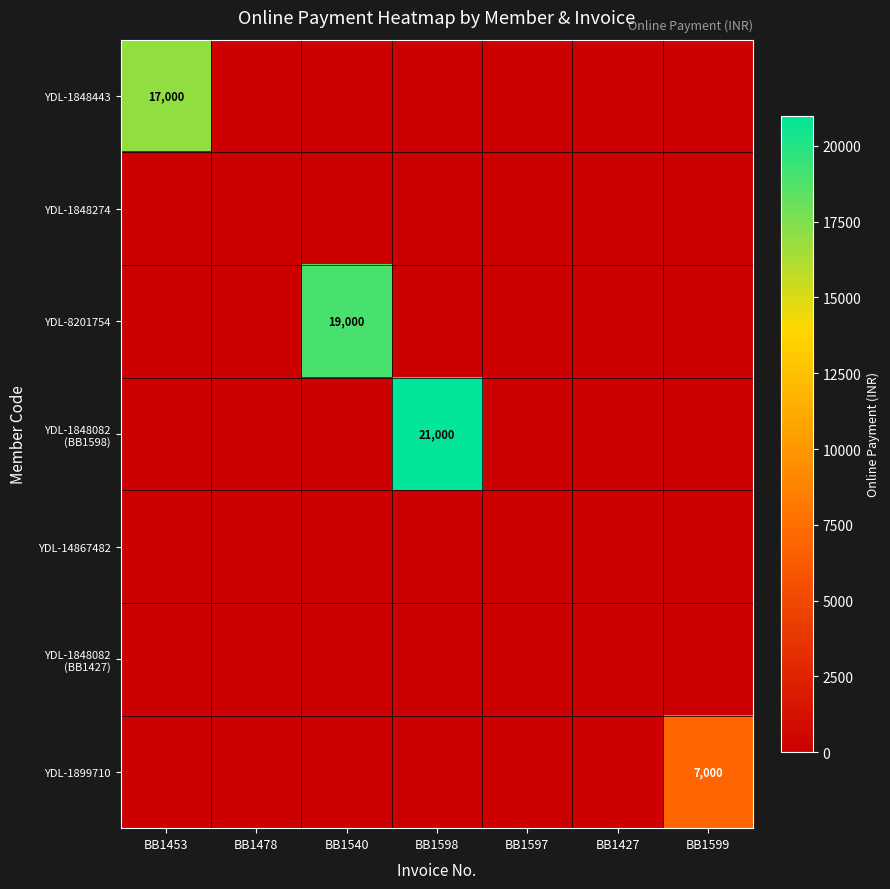

List the labels in order of YDL-1848082 (BB1427) value, largest first.

BB1453, BB1478, BB1540, BB1598, BB1597, BB1427, BB1599